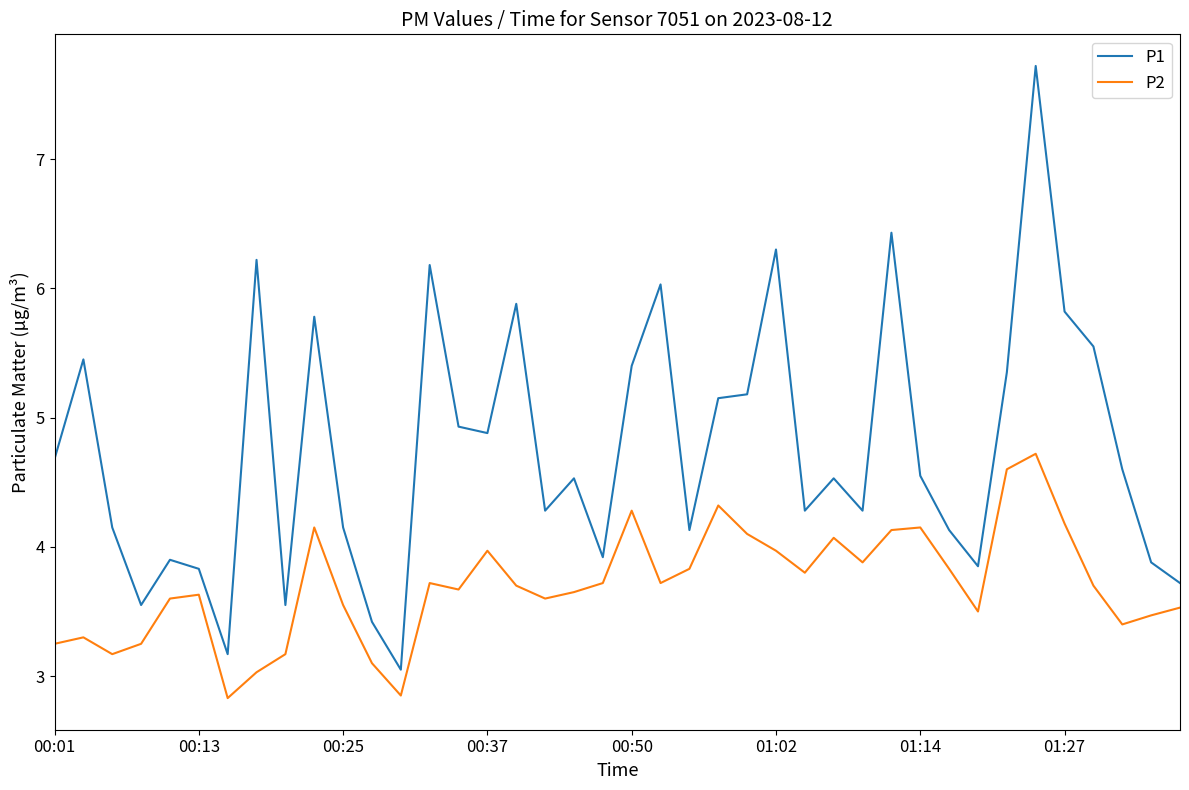

In P2, how many points are lower than both neighbors (excluding endpoints)?

10